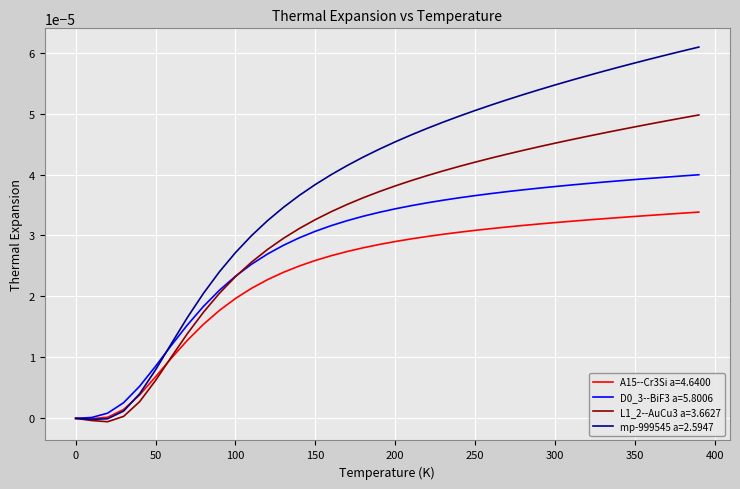

Which series has the largest total across all categories?

mp-999545 a=2.5947